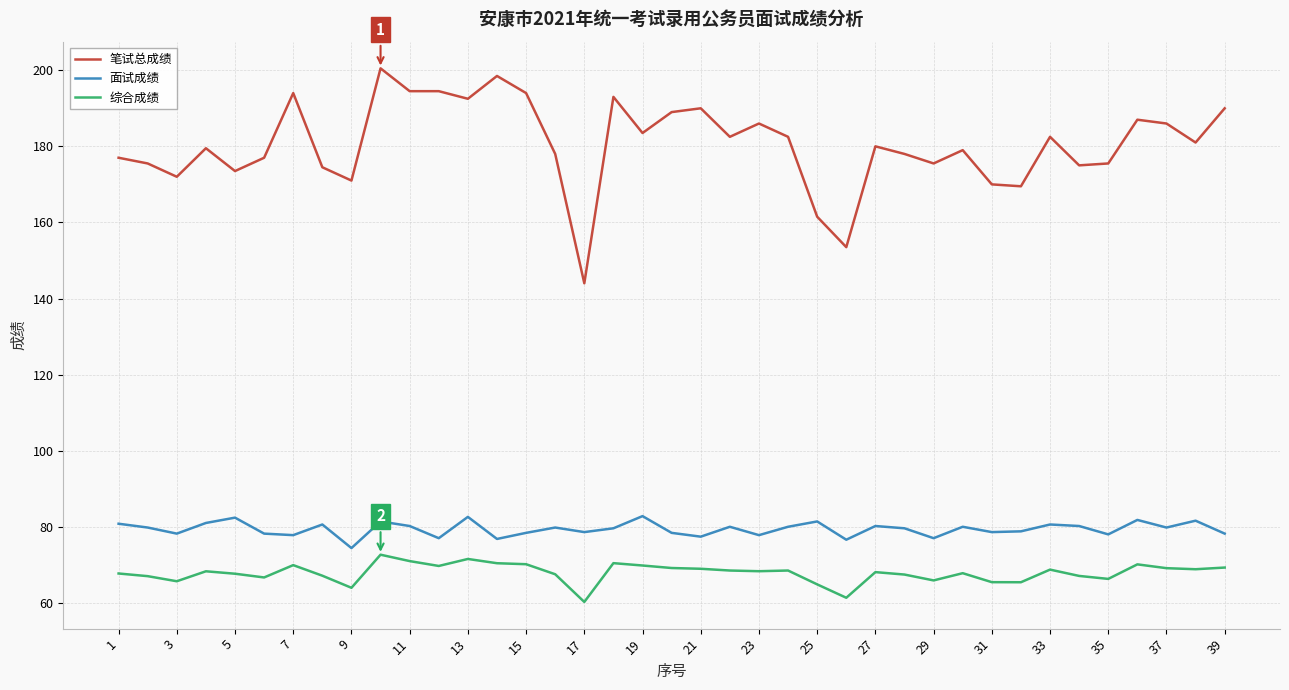

Which series has the largest total across all categories?

笔试总成绩